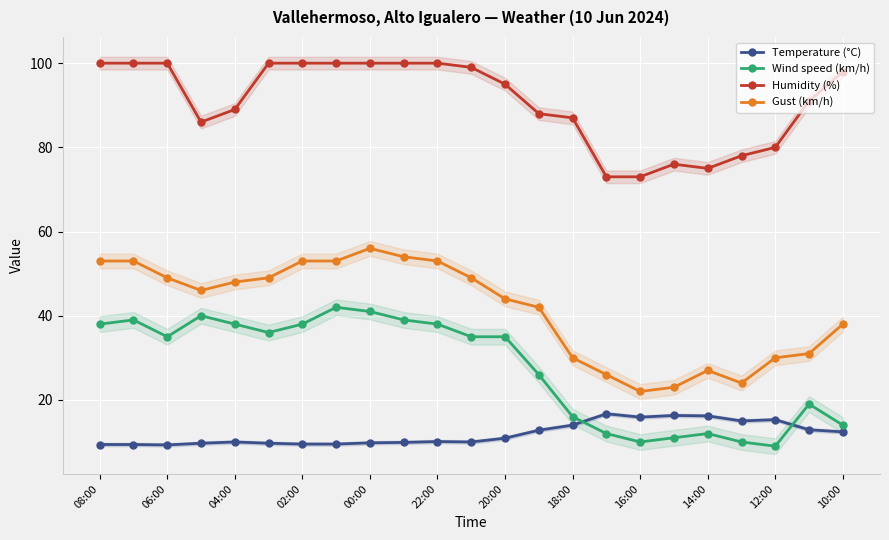

What is the difference between the second highest and second lowest values in the Temperature (°C) series?

6.9